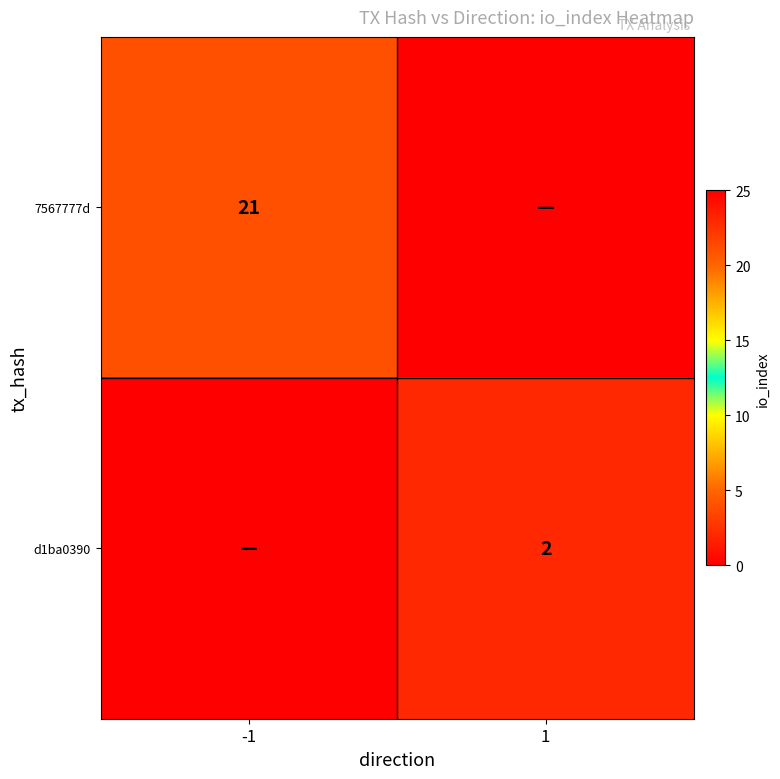

Which has a higher value, -1 or 1?

-1